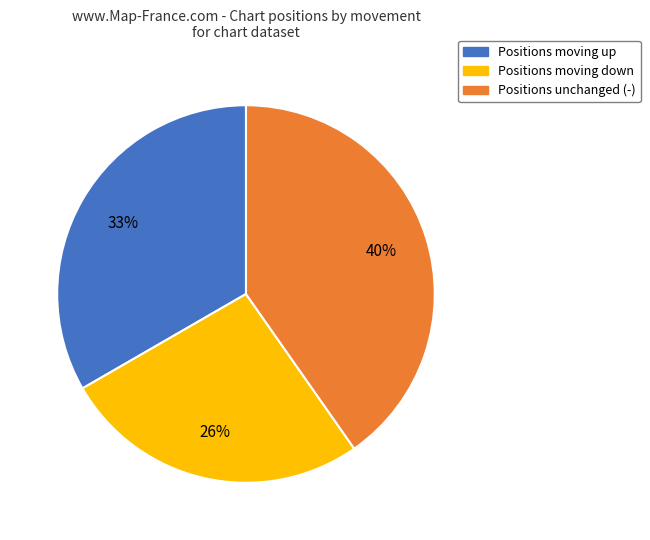

Is it true that Positions unchanged (-) is 49% of the pie?

False